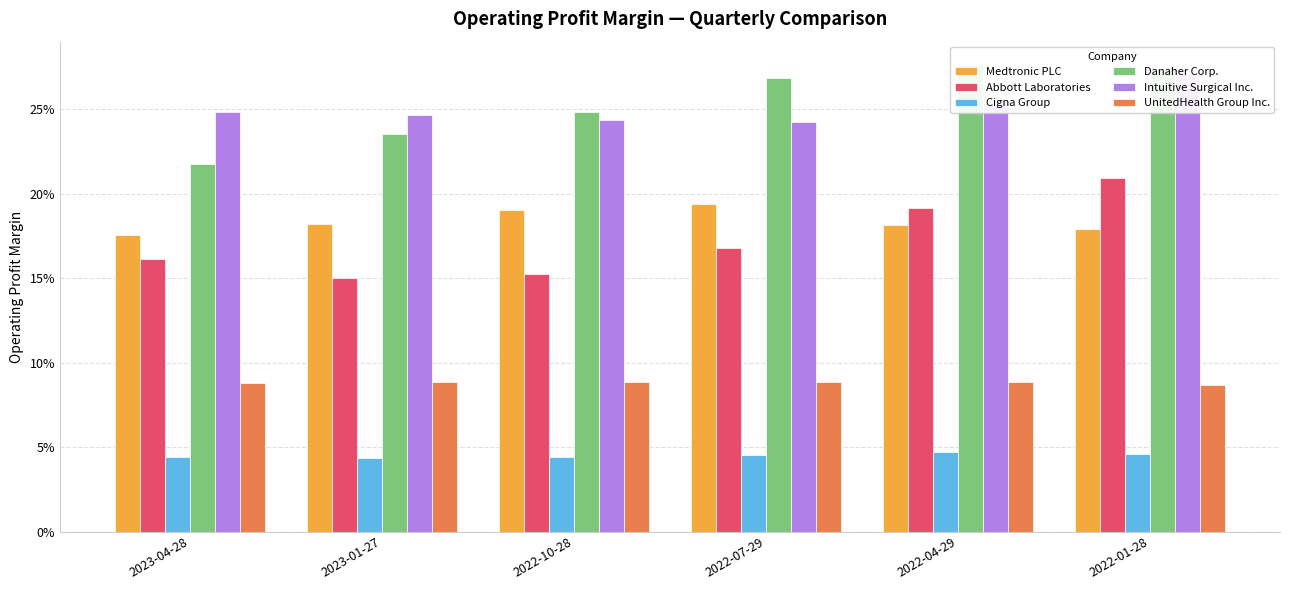

The UnitedHealth Group Inc. series shows 0.1 at 2022-01-28. True or false?

True